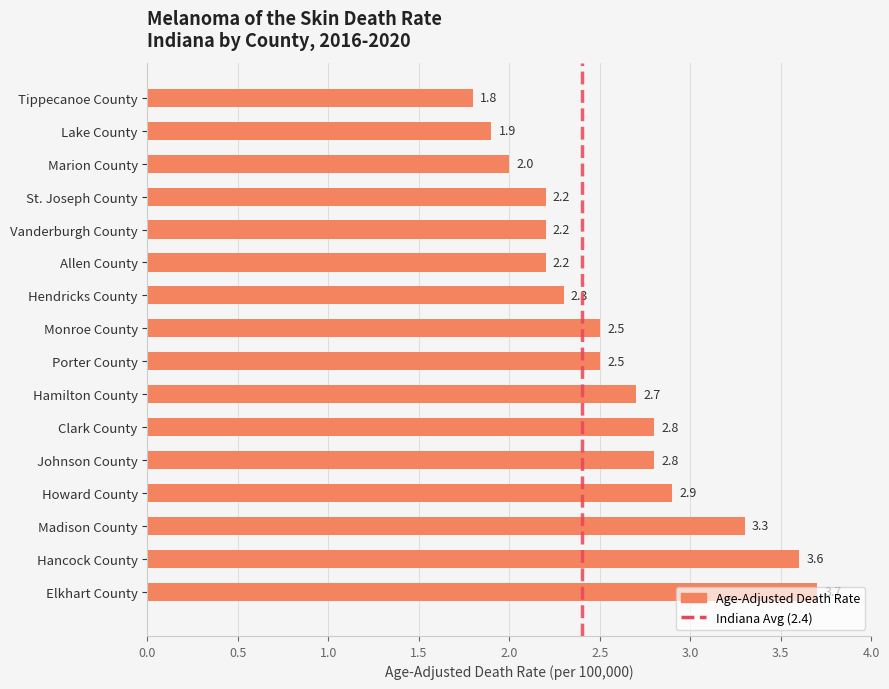

Is it true that the value at Lake County is 0.6?

False